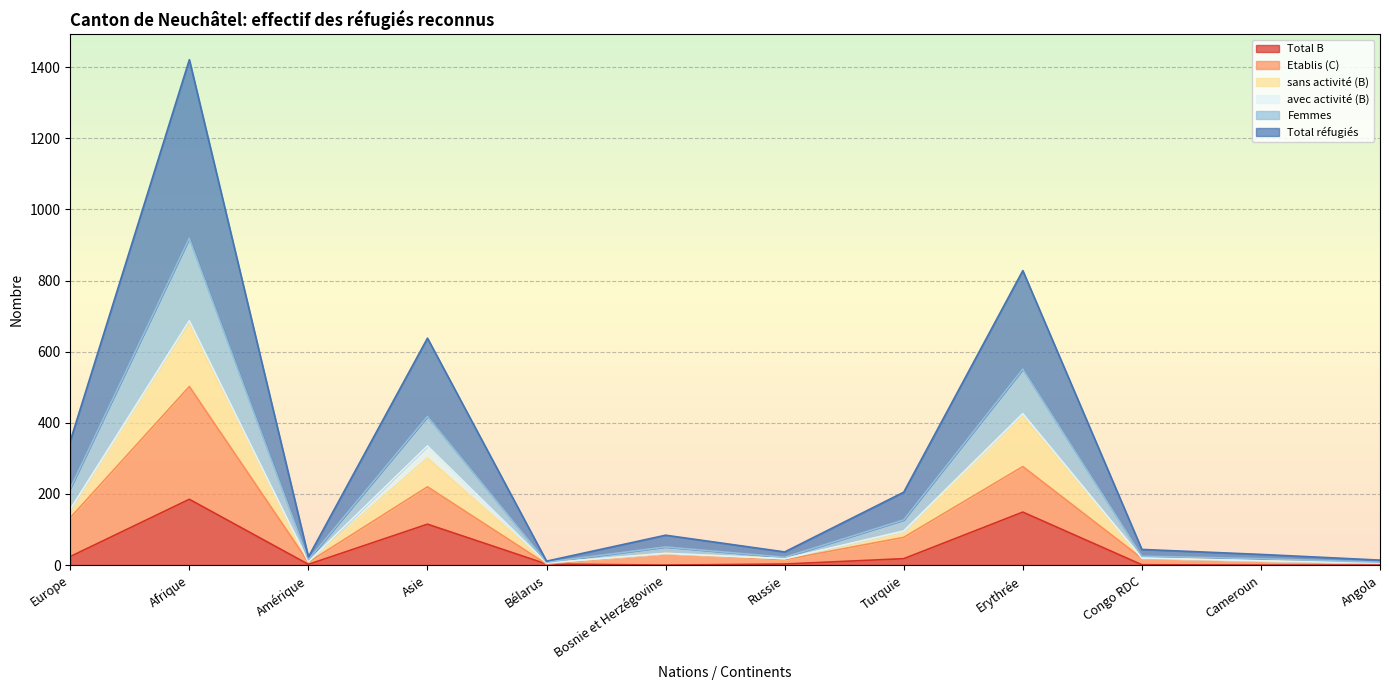

What is the highest value of the Total B series?

185